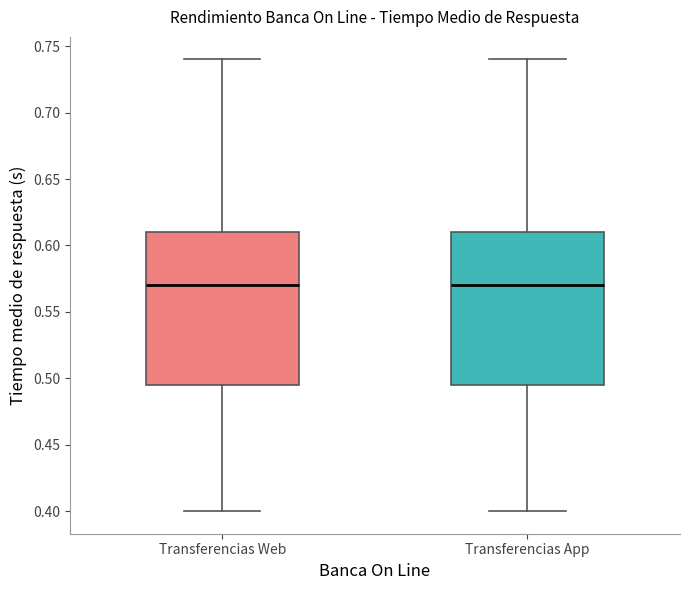

Where does the median line of the box for Transferencias Web sit on the y-axis? The values are not printed on the chart, so give them approximately, as read against the axis.

0.570